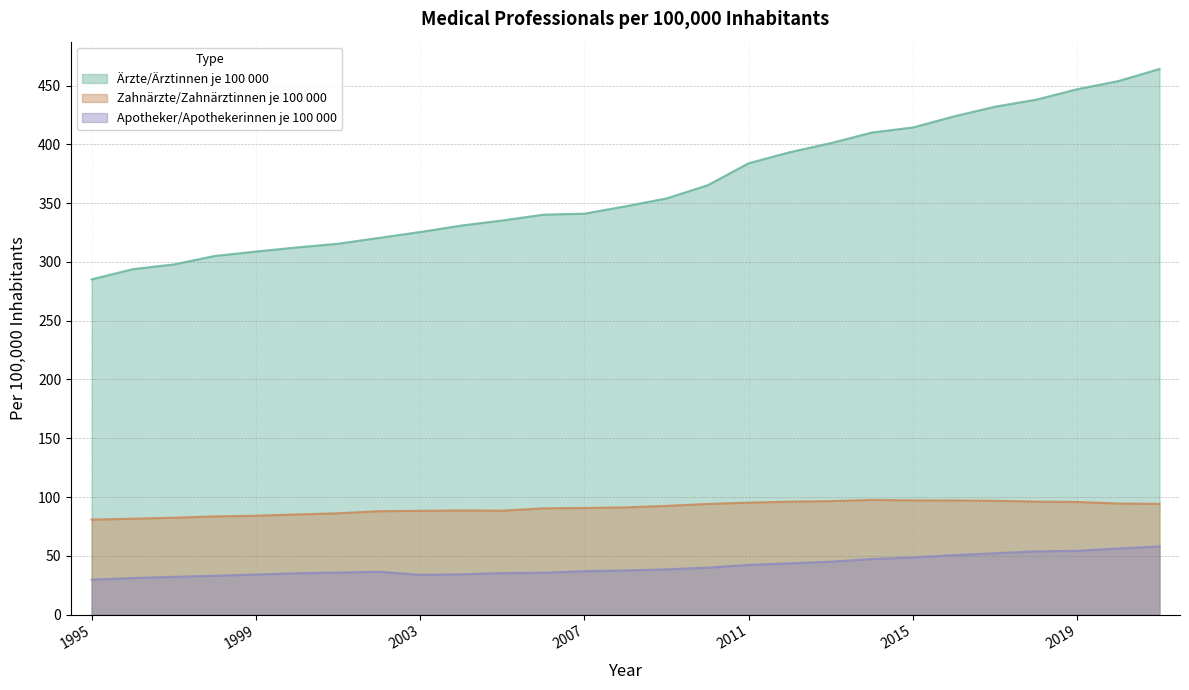

What is the spread (max minus min) of values at 2009?

315.6